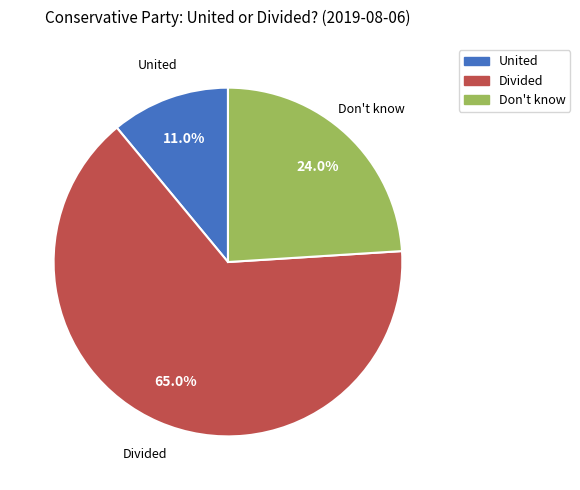

Which category has the biggest portion of the pie?

Divided